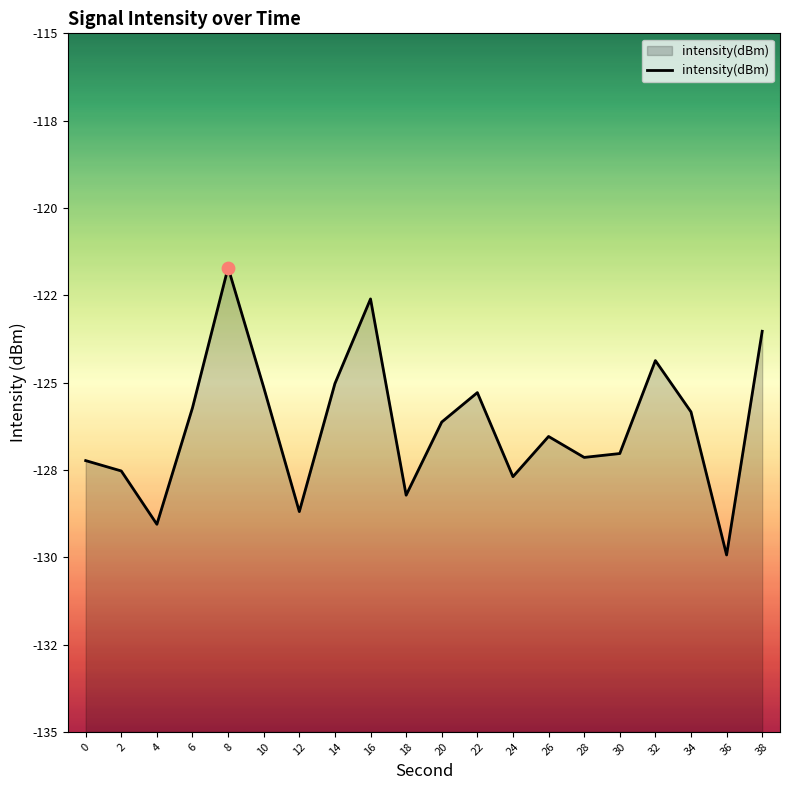

Which has a higher value, 38 or 24?

38